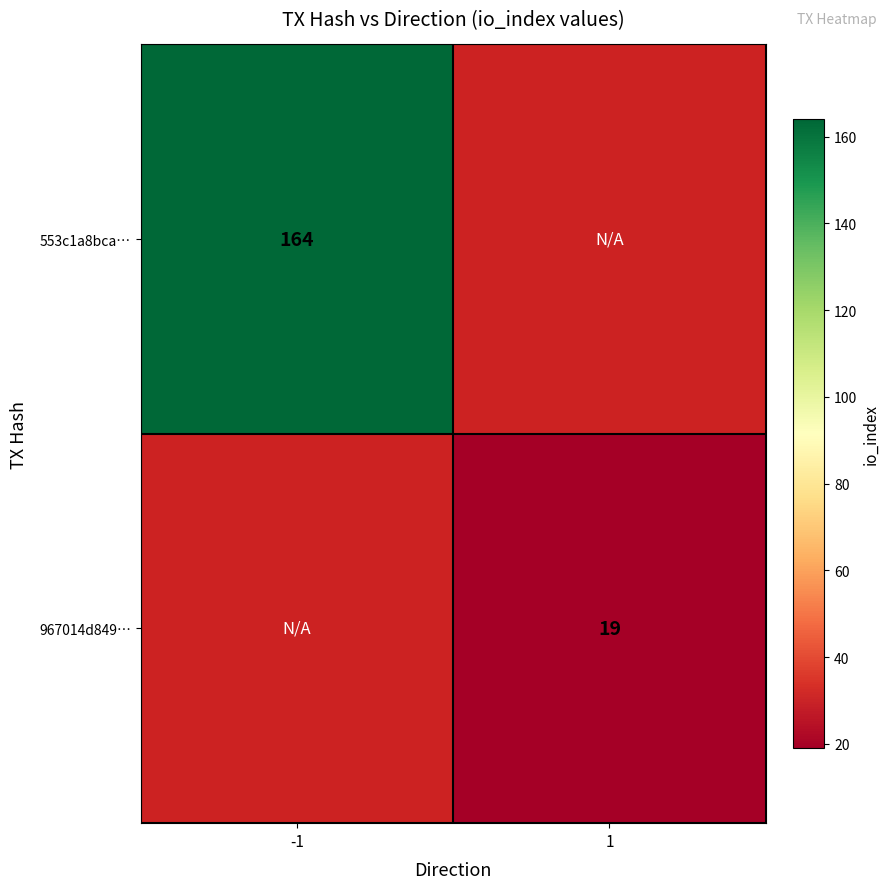

Which has a higher value, 1 or -1?

-1